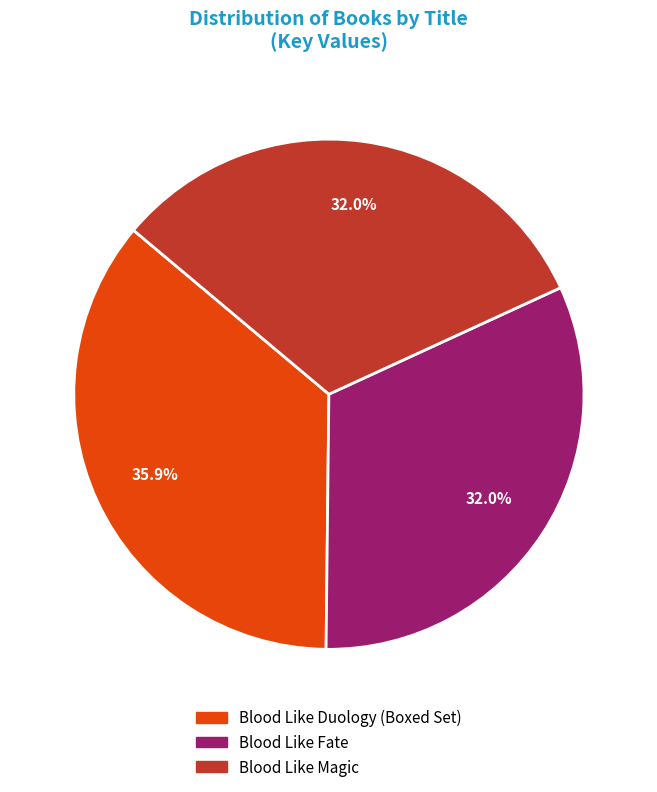

To the nearest percent, what is the difference between the Blood Like Magic and Blood Like Duology (Boxed Set) slice percentages?

4%